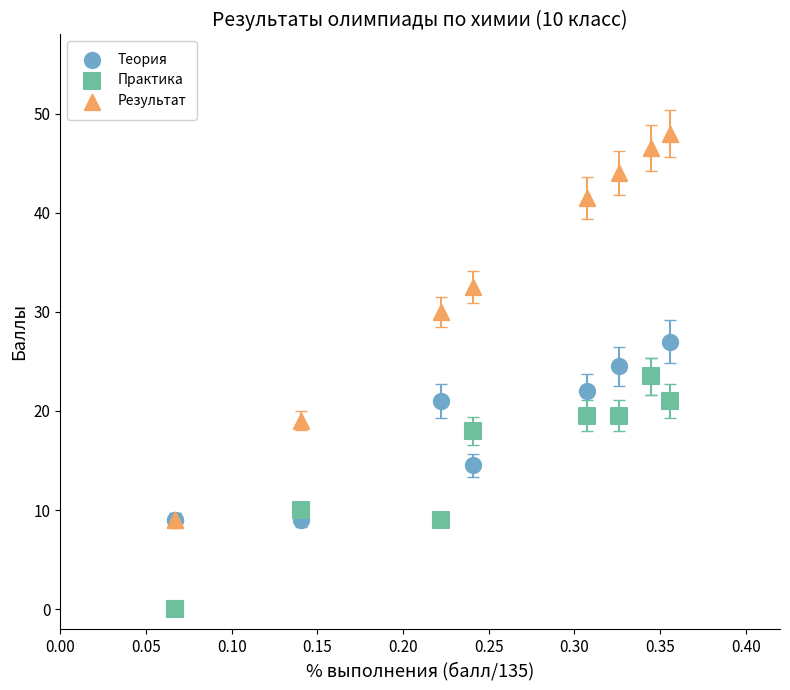

What are all the series names shown in the legend?

Теория, Практика, Результат